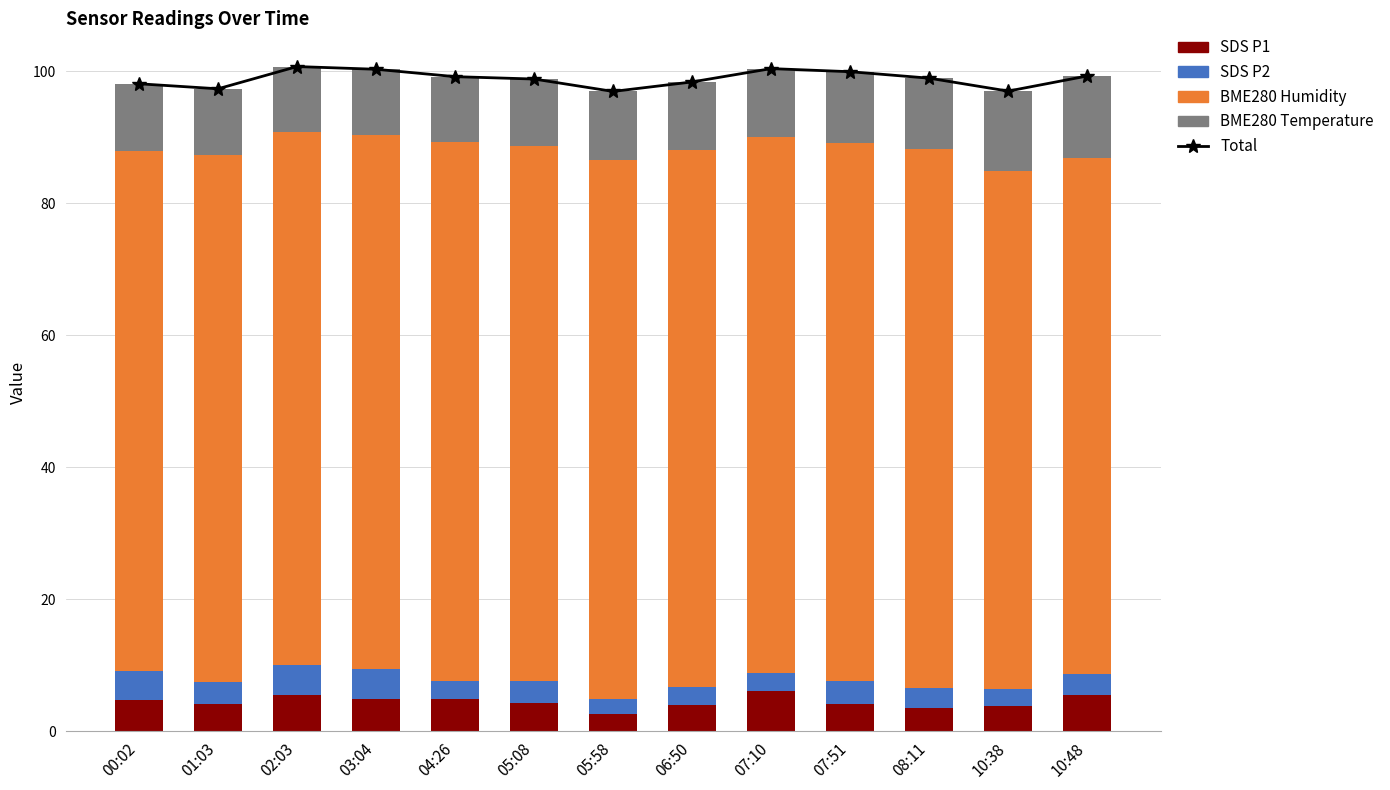

Is the value of SDS P2 at 03:04 greater than the value of BME280 Humidity at 07:10?

No